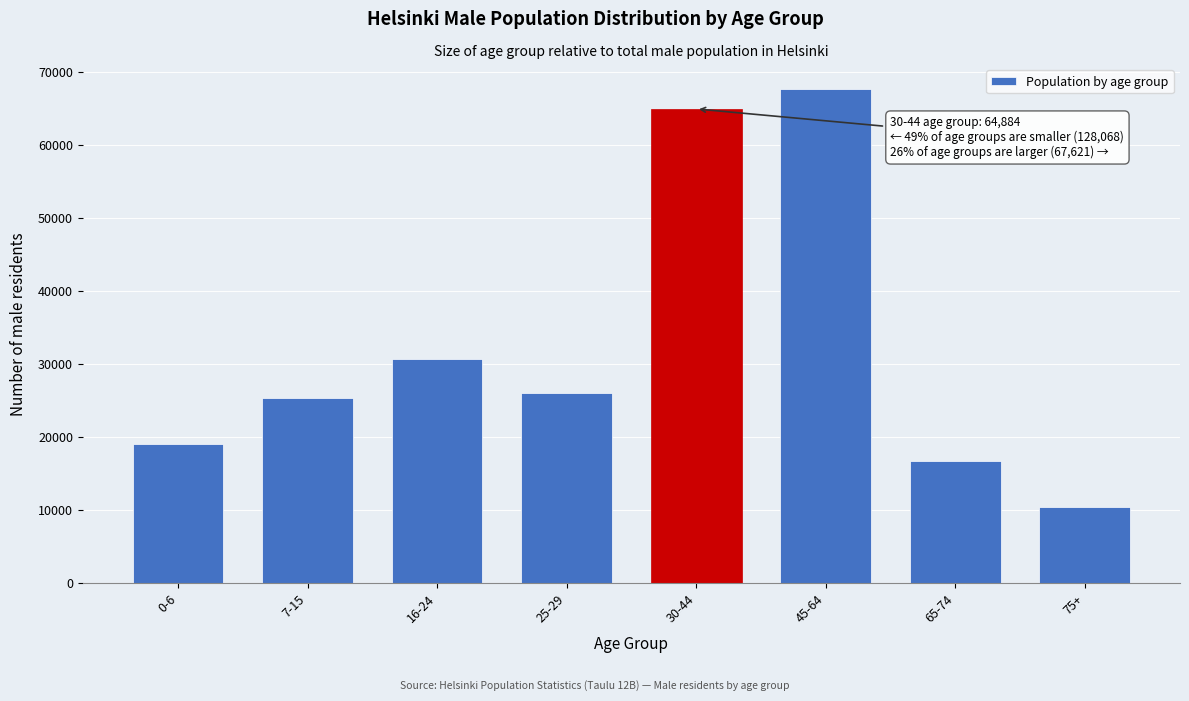

Reading left to right, transcribe all the data shown in this chart.

0-6=18996	7-15=25285	16-24=30711	25-29=25964	30-44=64884	45-64=67621	65-74=16667	75+=10445